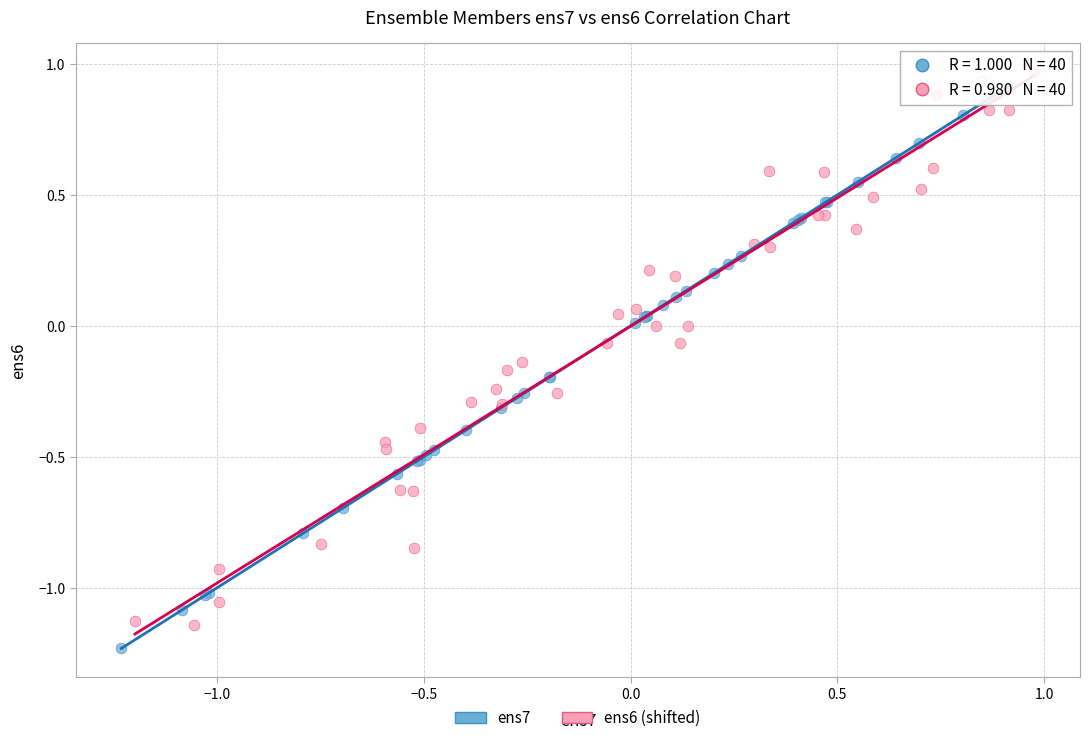

What are all the series names shown in the legend?

ens7, ens6 (shifted)